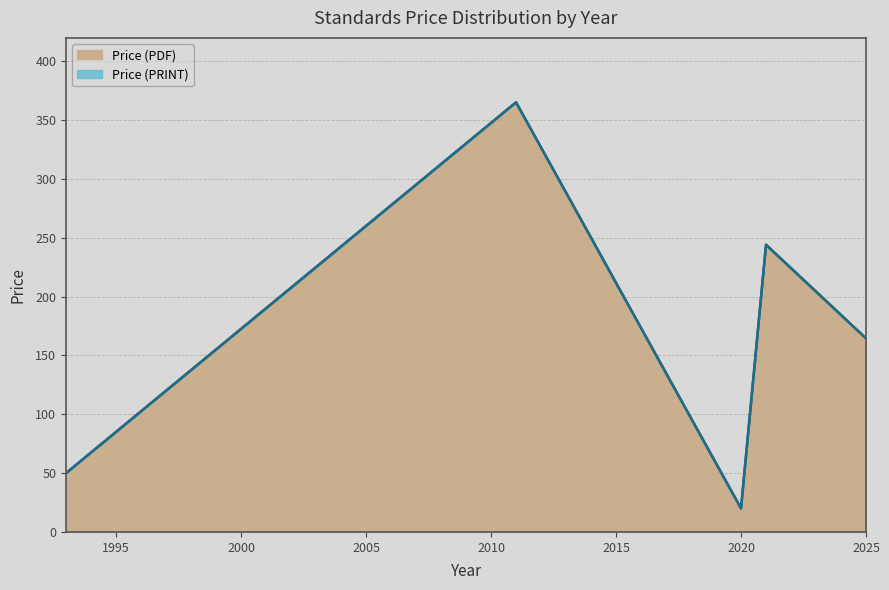

What is the total value across all series at 2025?

164.5